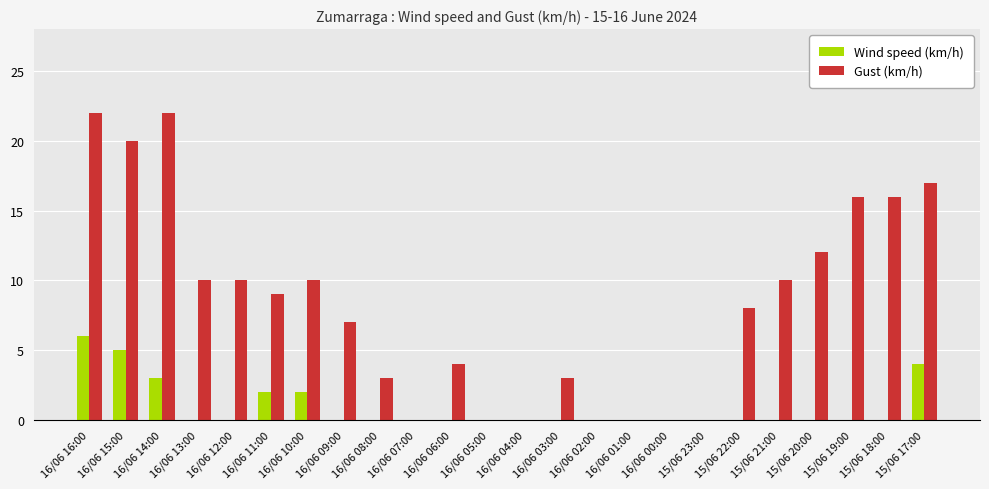

What is the sum of all Wind speed (km/h) values?

22